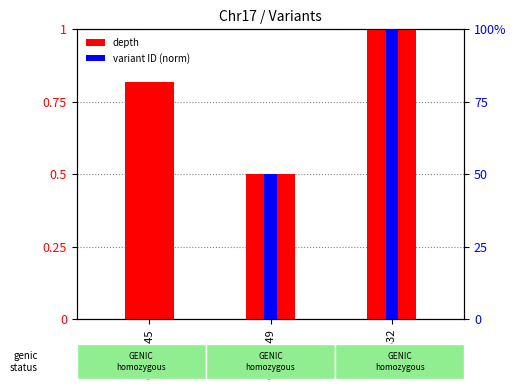

Reading right to left, what are all the values shown in this chart?

depth: 66551532=1.0	66549449=0.5	66543745=0.8
variant ID (norm): 66551532=1.0	66549449=0.5	66543745=0.0